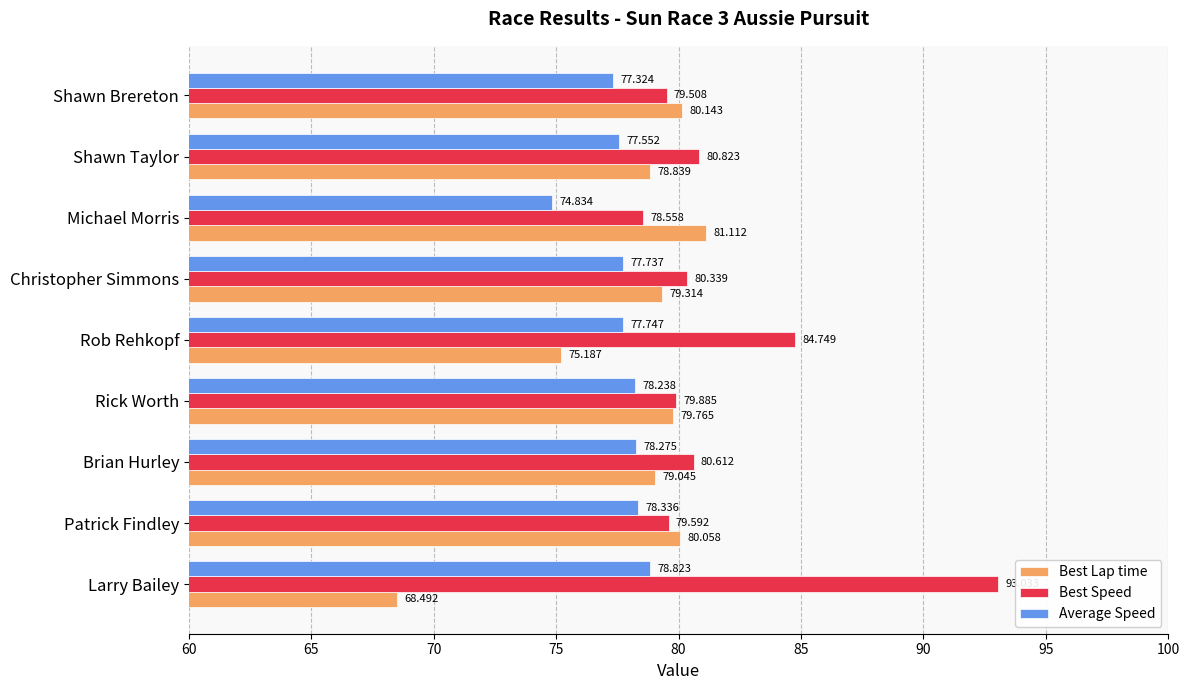

Rank the series by their maximum value, from lowest to highest.

Average Speed, Best Lap time, Best Speed